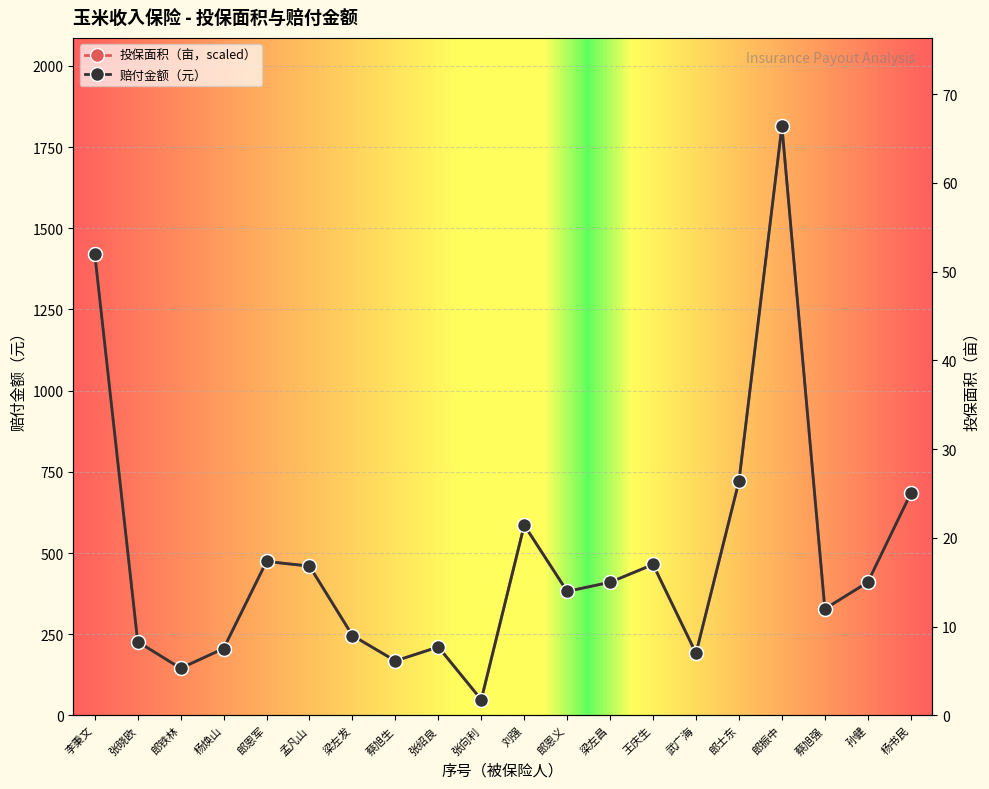

List the series in order of their overall mean, lowest first.

投保面积, 赔付金额